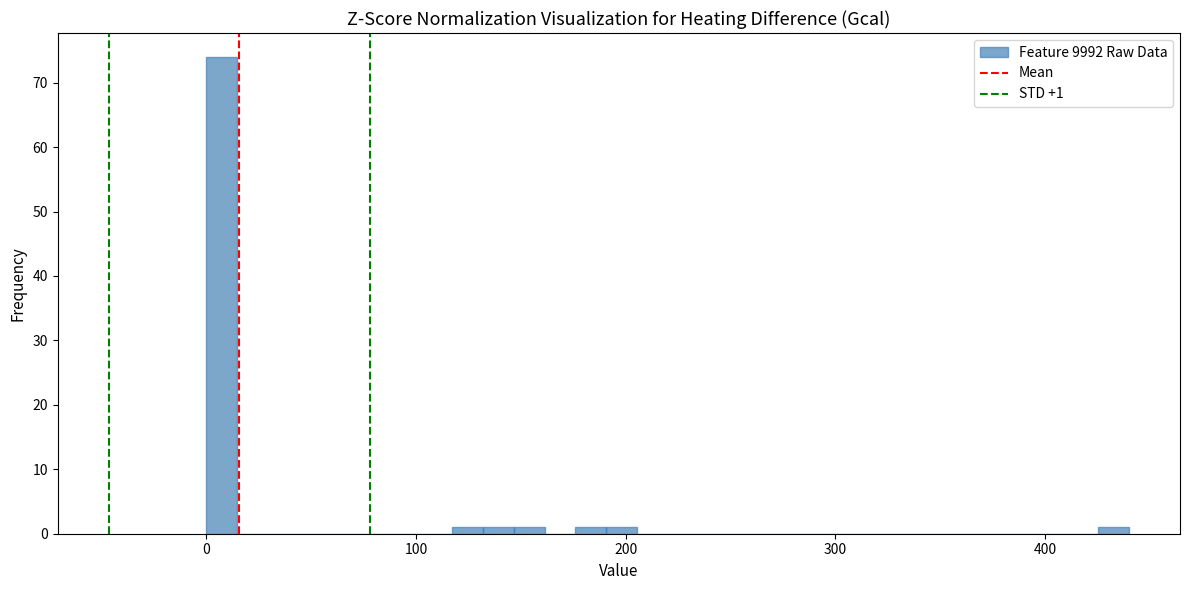

Around what value on the x-axis is the tallest bar? Give the approximate position of its centre, as read against the axis.

10